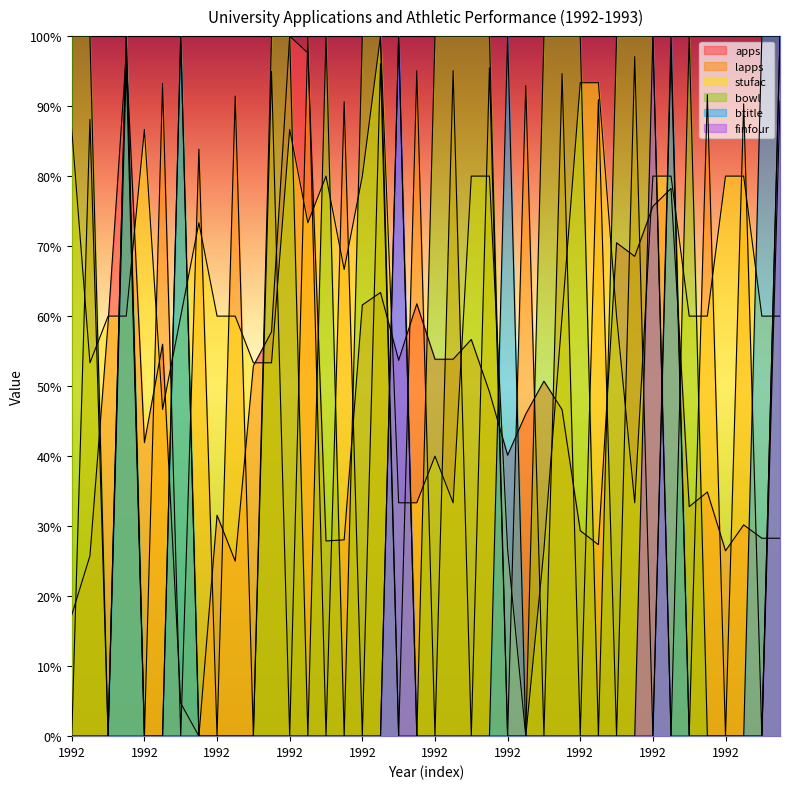

How many bowl values are between 0 and 100?

40